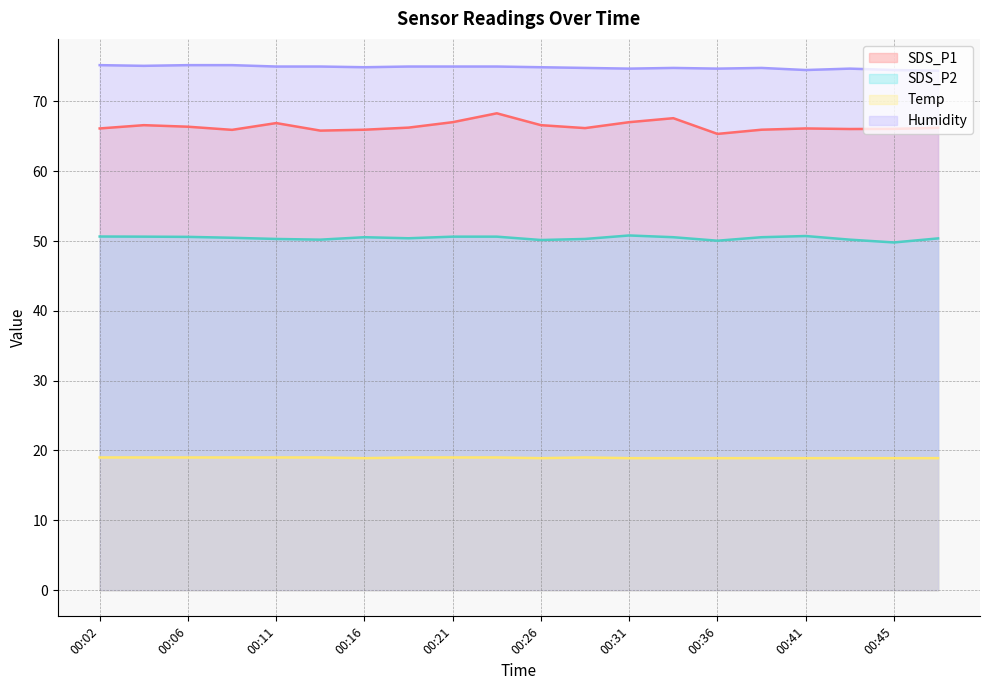

What is the greatest value displayed?

75.2